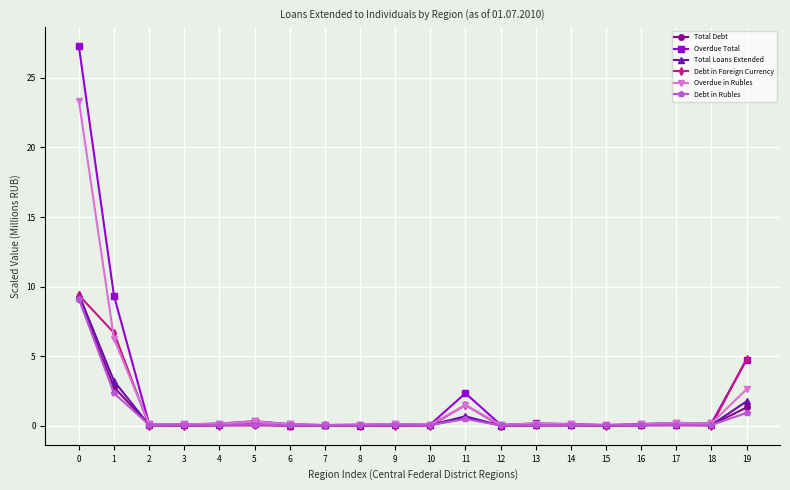

How many lines are shown in the chart?

6